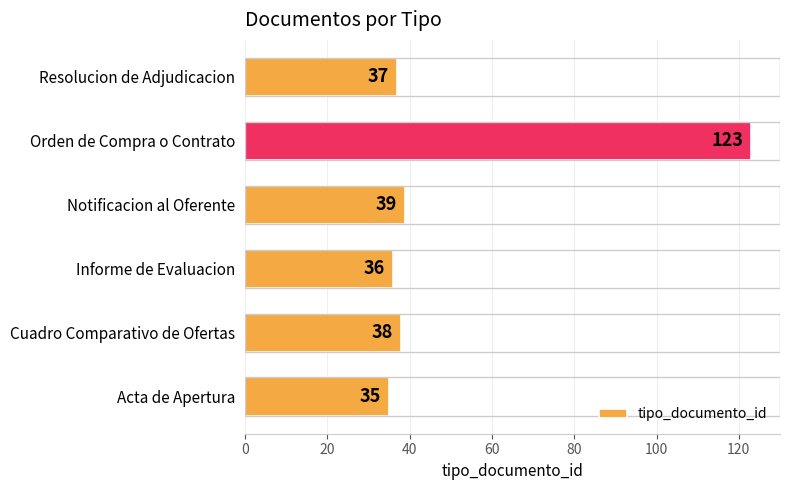

Approximately how many times larger is the value at Resolucion de Adjudicacion compared to Orden de Compra o Contrato?

0.3